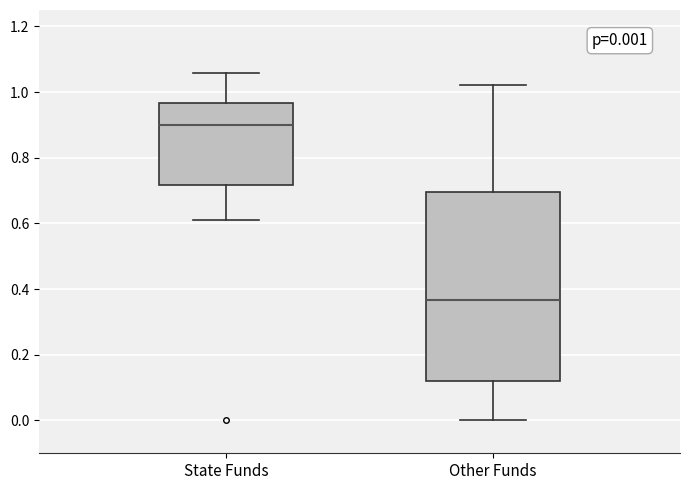

Which box has the highest median line?

State Funds